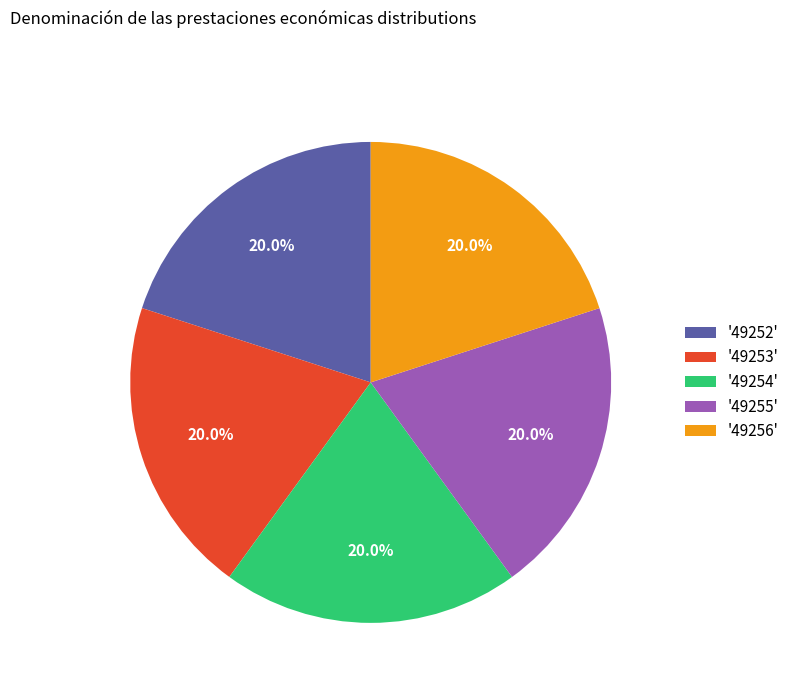

Is the sum of '49252' and '49253' greater than half?

No